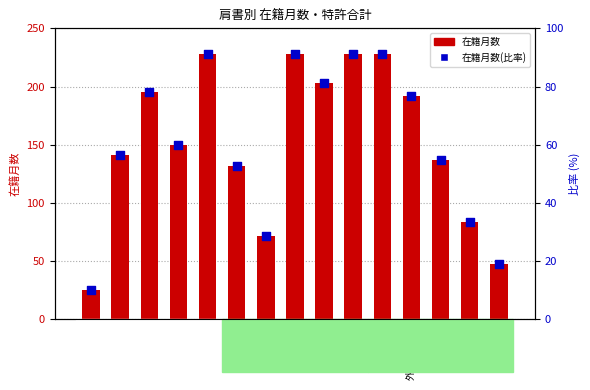

What are all the series names shown in the legend?

在籍月数, 在籍月数(比率)